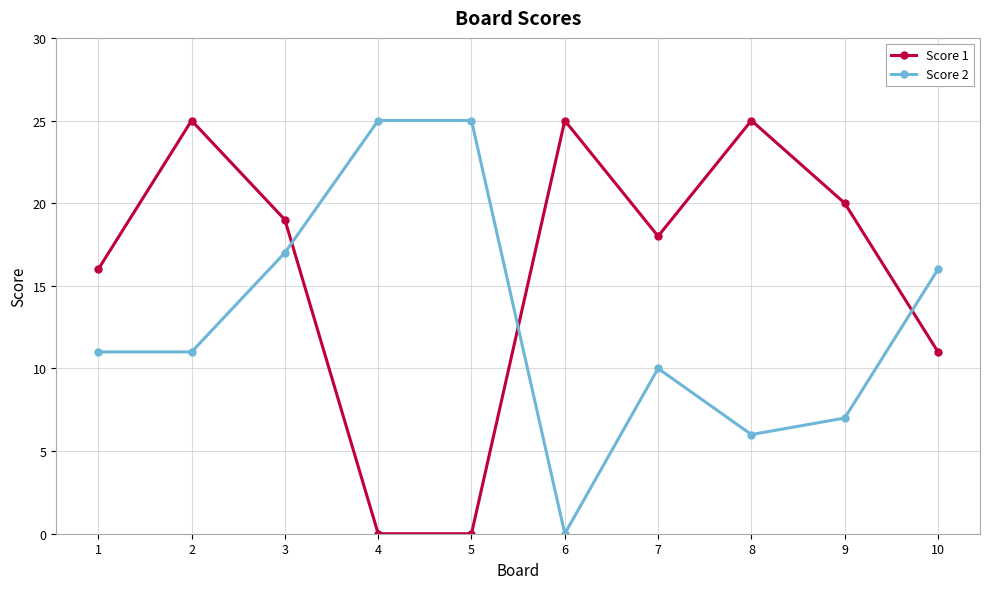

What is the approximate value of Score 2 at 2?

11